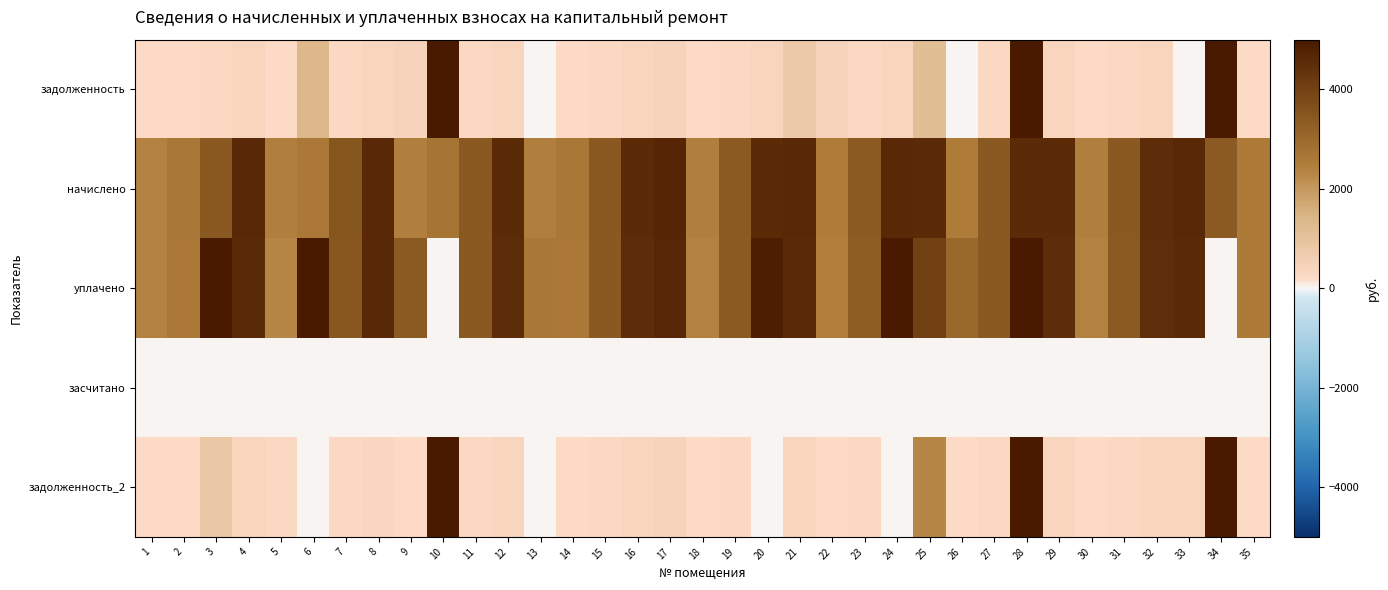

Reading left to right, extract all data points from this chart.

задолженность: 1=200.5	2=218.4	3=284.4	4=381.6	5=203.8	6=1346.1	7=290.4	8=372.8	9=404.9	10=31732.0	11=286.4	12=379.6	13=0.0	14=219.1	15=285.7	16=379.6	17=390.9	18=202.5	19=283.1	20=377.6	21=764.9	22=418.4	23=281.7	24=384.9	25=1142.2	26=0.0	27=285.7	28=14017.9	29=379.6	30=203.1	31=283.7	32=376.3	33=0.0	34=6802.2	35=214.4
начислено: 1=2405.6	2=2621.4	3=3404.6	4=4579.4	5=2445.6	6=2613.4	7=3484.6	8=4595.4	9=2429.5	10=2725.3	11=3436.6	12=4555.4	13=2445.6	14=2629.3	15=3428.5	16=4555.4	17=4691.3	18=2429.5	19=3396.6	20=4531.4	21=4587.4	22=2509.4	23=3380.6	24=4619.4	25=4563.5	26=2517.5	27=3428.5	28=4539.5	29=4555.4	30=2437.6	31=3404.6	32=4515.5	33=4587.4	34=3372.6	35=2573.4
уплачено: 1=2385.2	2=2599.1	3=6751.7	4=4540.5	5=2317.2	6=6358.9	7=3454.9	8=4600.0	9=3382.8	10=0.0	11=3407.3	12=4516.7	13=2652.2	14=2606.9	15=3399.3	16=4516.7	17=4651.4	18=2408.8	19=3367.7	20=4870.5	21=4549.1	22=2488.5	23=3351.9	24=4965.0	25=3996.5	26=3019.3	27=3399.3	28=5000.0	29=4516.7	30=2416.8	31=3375.7	32=4477.1	33=4548.3	34=0.0	35=2551.5
засчитано: 1=0.0	2=0.0	3=0.0	4=0.0	5=0.0	6=0.0	7=0.0	8=0.0	9=0.0	10=0.0	11=0.0	12=0.0	13=0.0	14=0.0	15=0.0	16=0.0	17=0.0	18=0.0	19=0.0	20=0.0	21=0.0	22=0.0	23=0.0	24=0.0	25=0.0	26=0.0	27=0.0	28=0.0	29=0.0	30=0.0	31=0.0	32=0.0	33=0.0	34=0.0	35=0.0
задолженность_2: 1=200.5	2=218.4	3=852.1	4=381.6	5=311.4	6=0.0	7=290.4	8=321.6	9=203.7	10=33059.3	11=286.4	12=379.6	13=0.0	14=219.1	15=285.7	16=379.6	17=390.9	18=202.5	19=283.1	20=0.0	21=383.5	22=209.8	23=281.7	24=0.0	25=2308.7	26=209.8	27=285.7	28=10495.1	29=379.6	30=203.1	31=283.7	32=376.3	33=382.3	34=7819.5	35=214.4